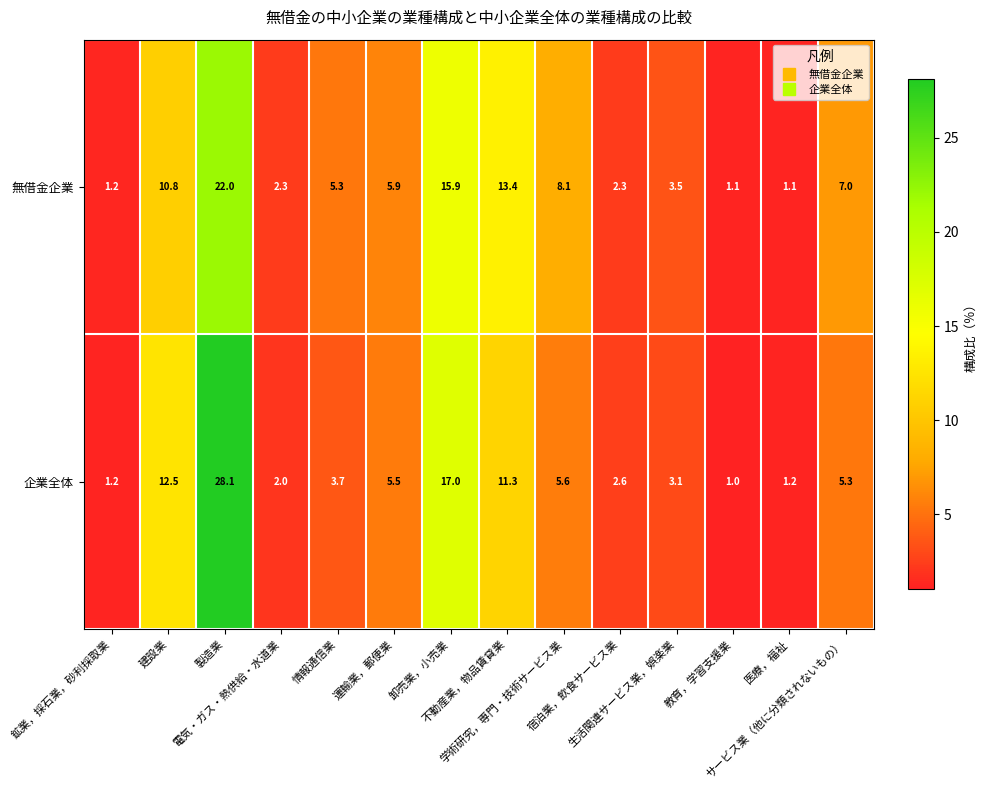

How many data points in 企業全体 are above 5?

7